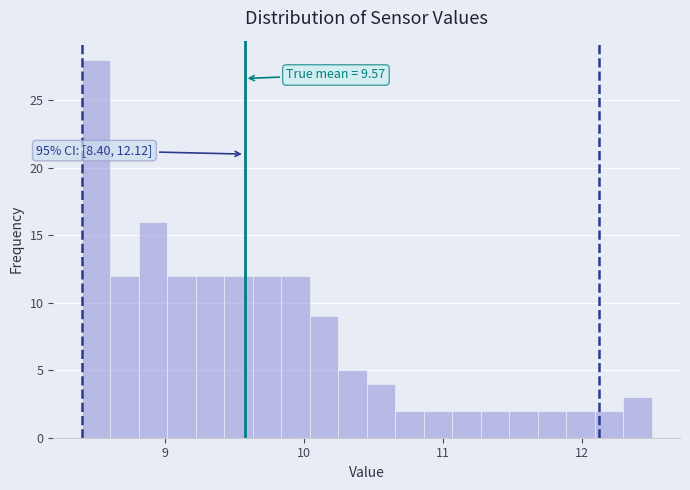

Read against the x-axis, roughly where is the centre of the tallest bar?

8.5